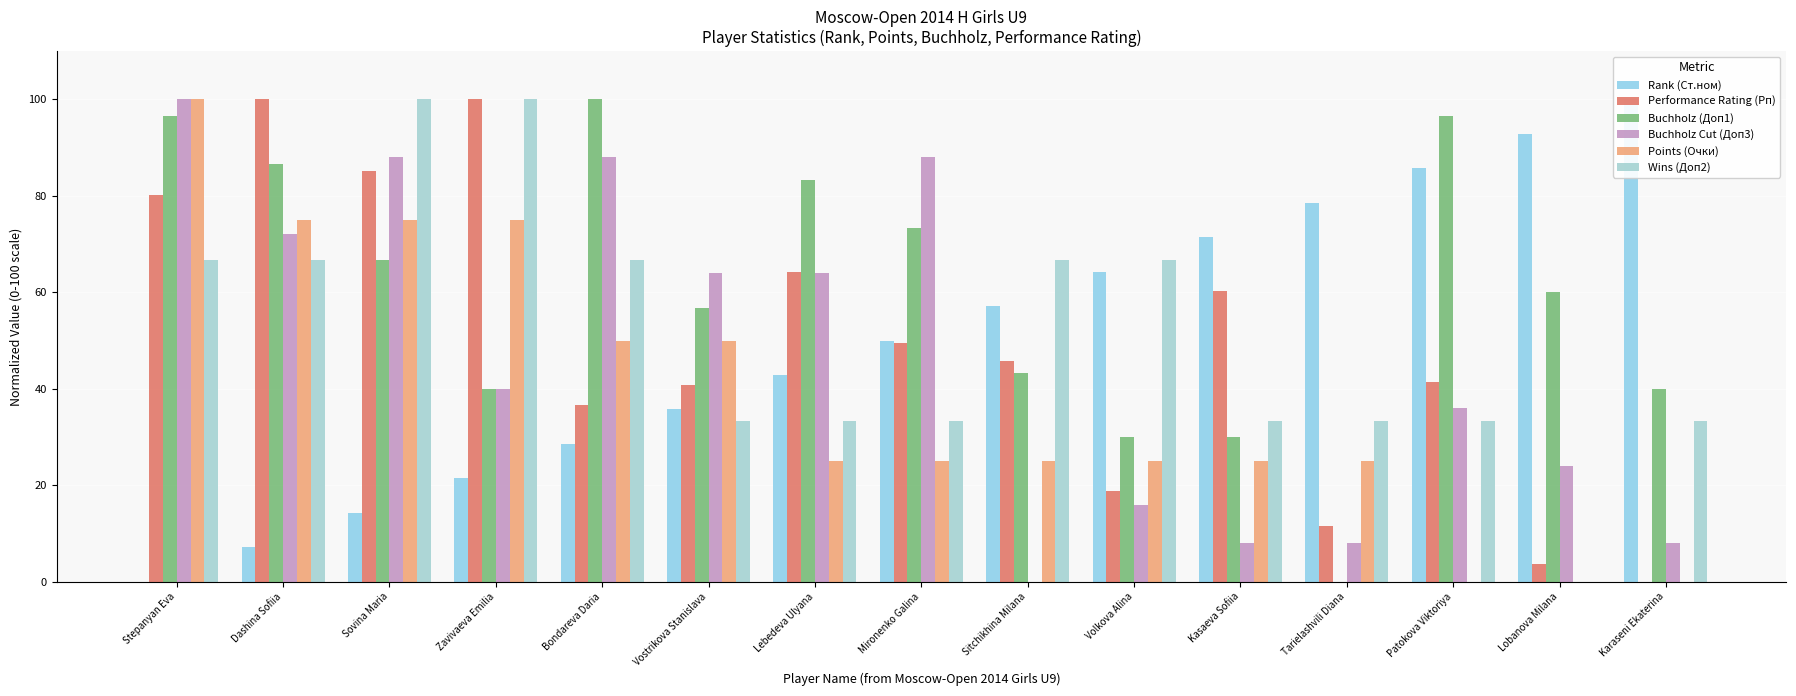

The Buchholz (Доп1) series shows 24.9 at Vostrikova Stanislava. True or false?

False